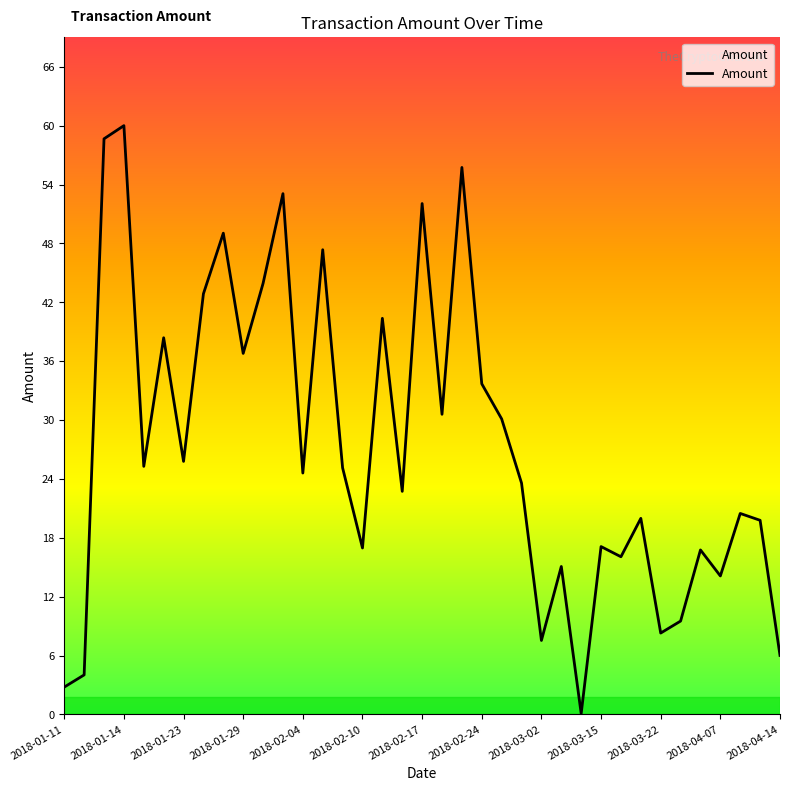

Count the number of data series in this chart.

1